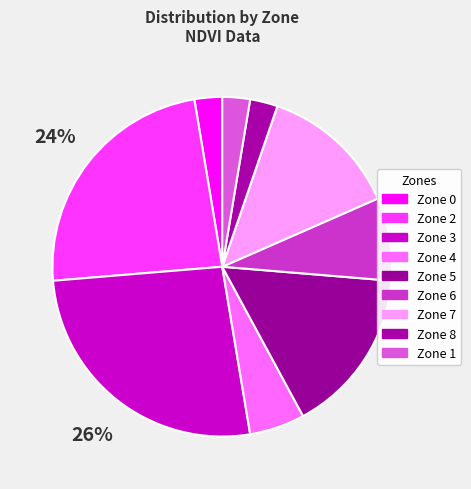

Count the number of slices in the pie.

9